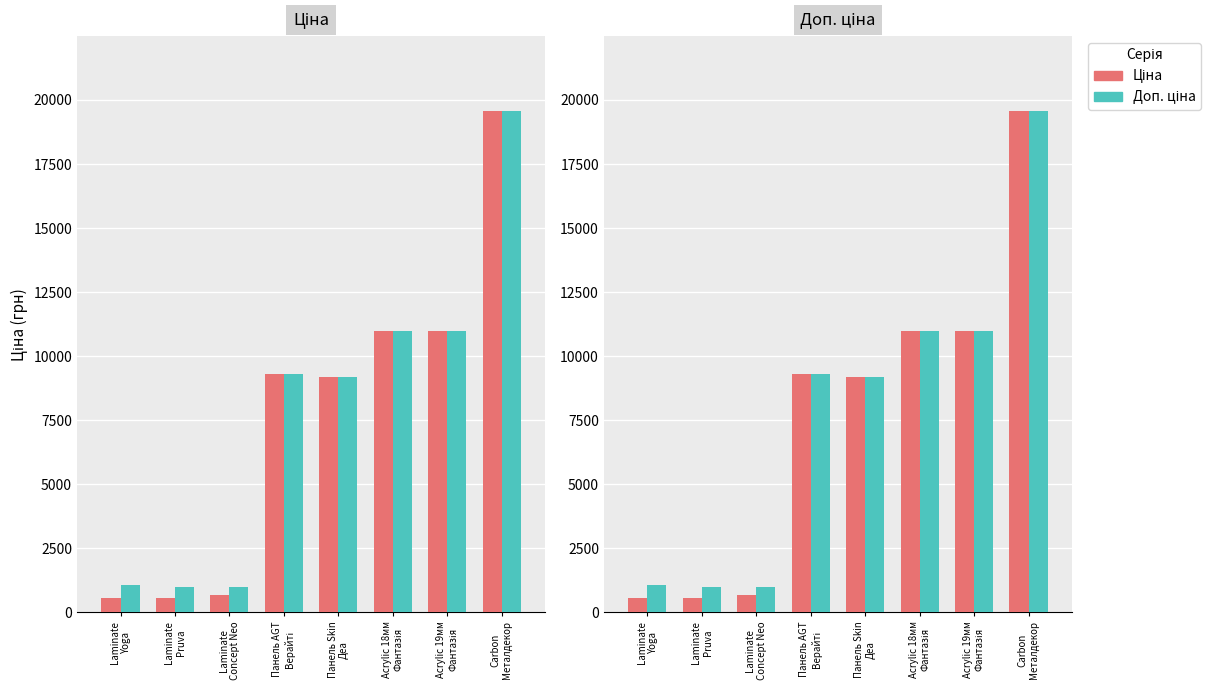

How many data points in Ціна are less than 9290?

4